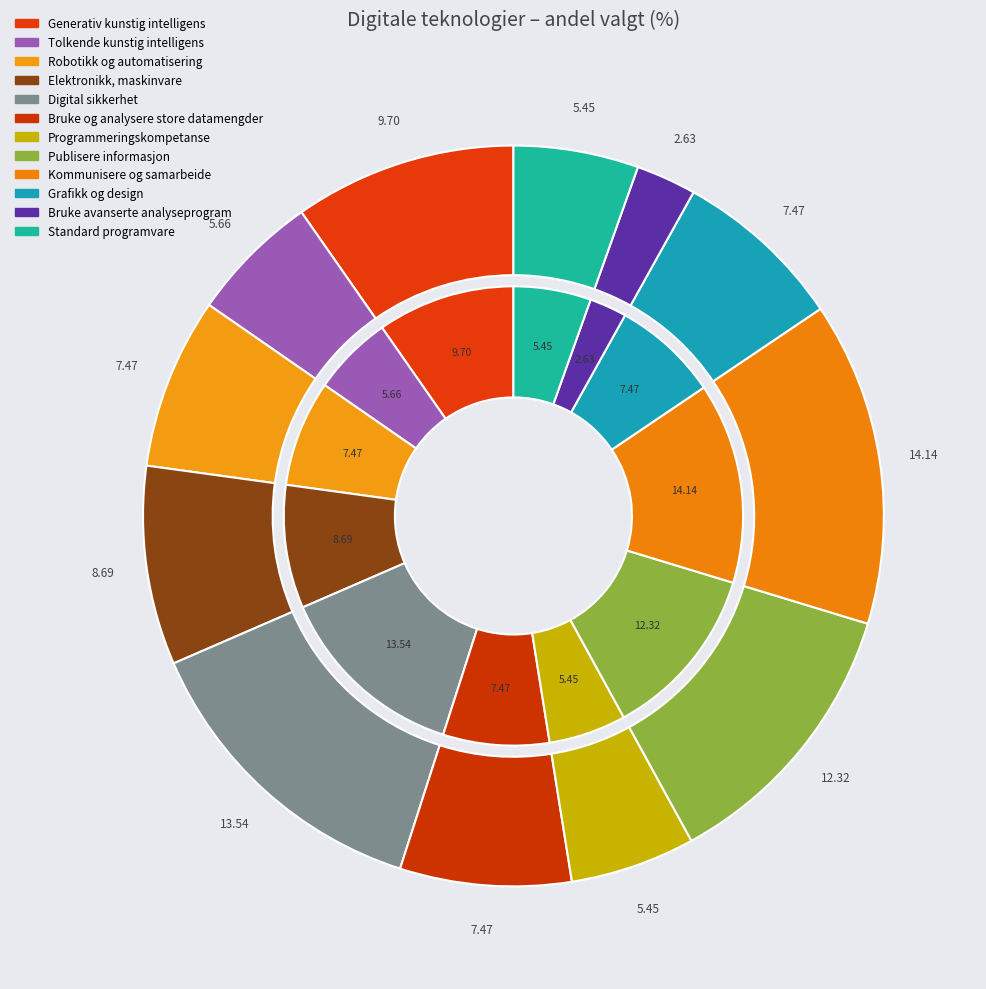

Does Digital sikkerhet represent more than half of the total?

No